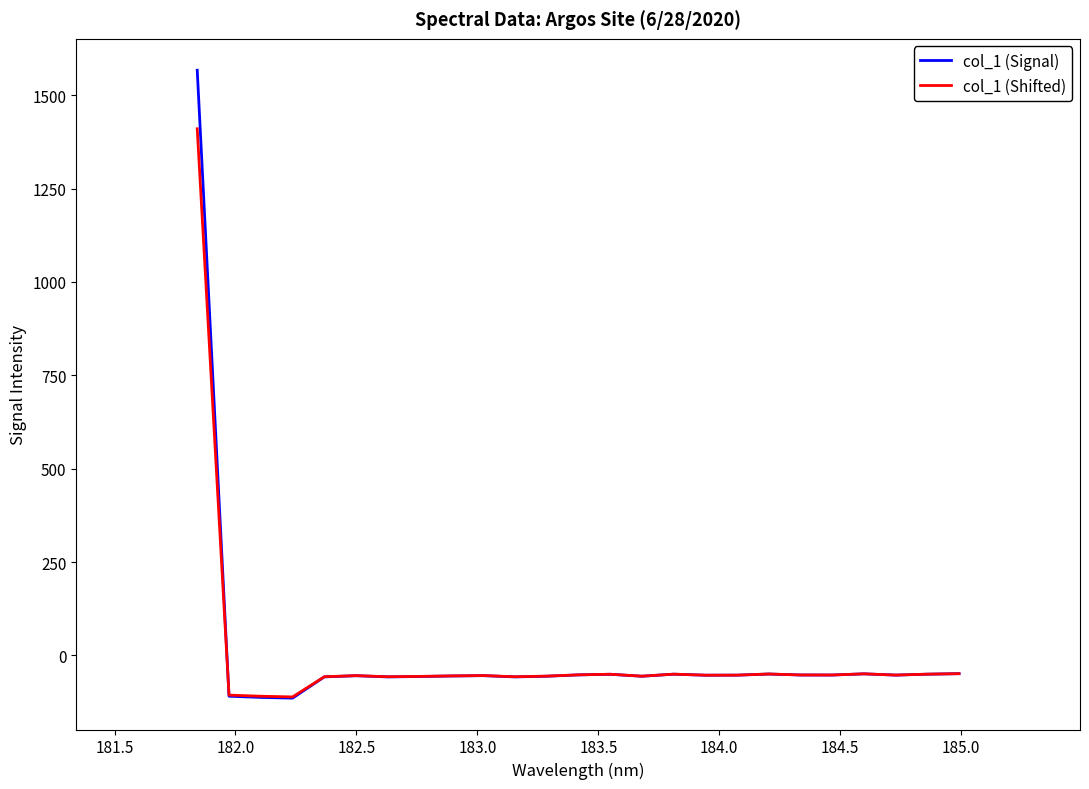

True or false: col_1 (Signal) and col_1 (Shifted) intersect in this chart.

True